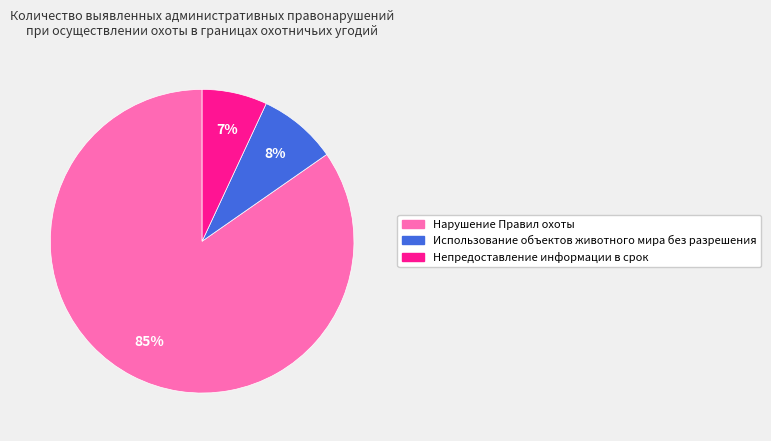

Which slice represents more than half of the pie?

Нарушение Правил охоты